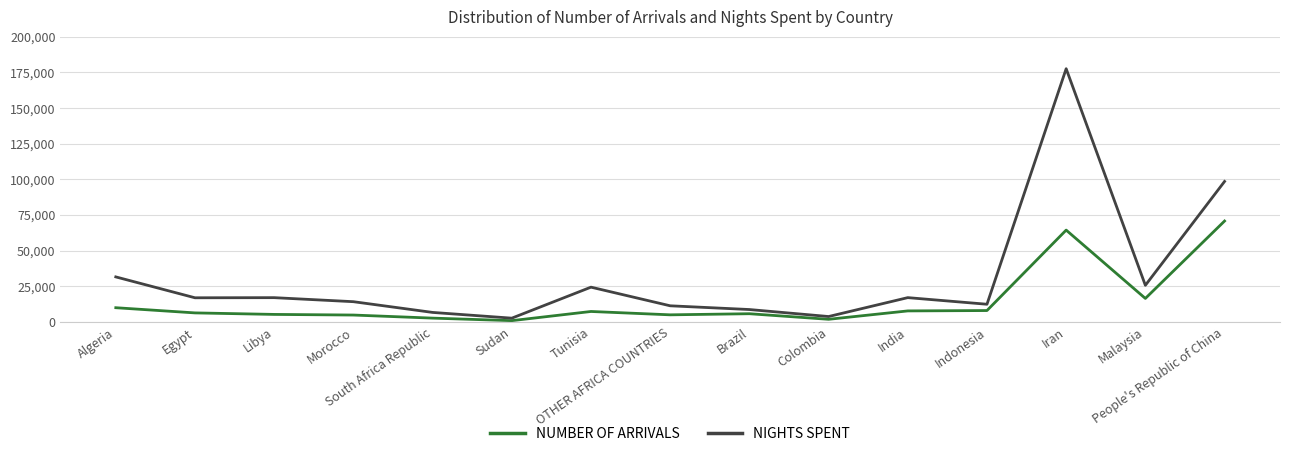

True or false: NIGHTS SPENT and NUMBER OF ARRIVALS cross at least once.

False